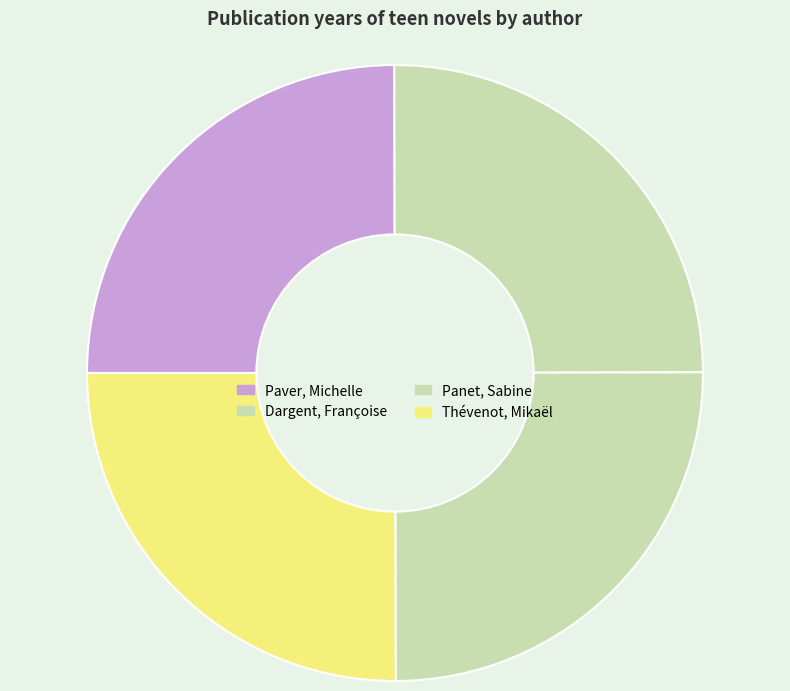

What is the largest slice in the pie chart?

Thévenot, Mikaël